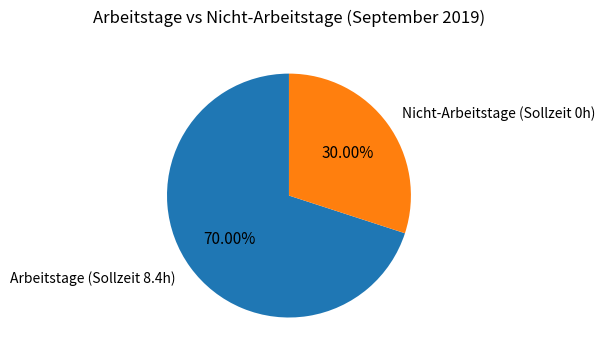

How many segments does this pie chart have?

2